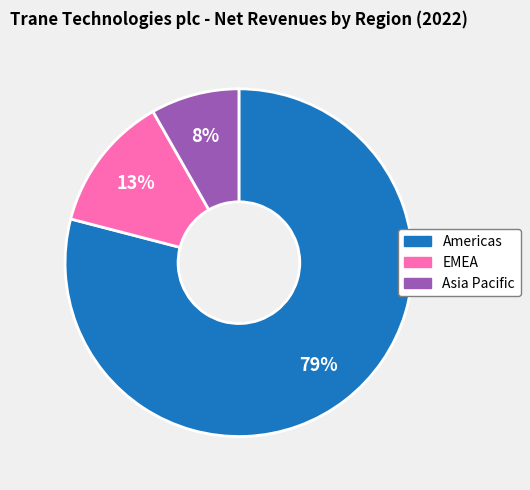

To the nearest percent, what is the average slice percentage?

33%